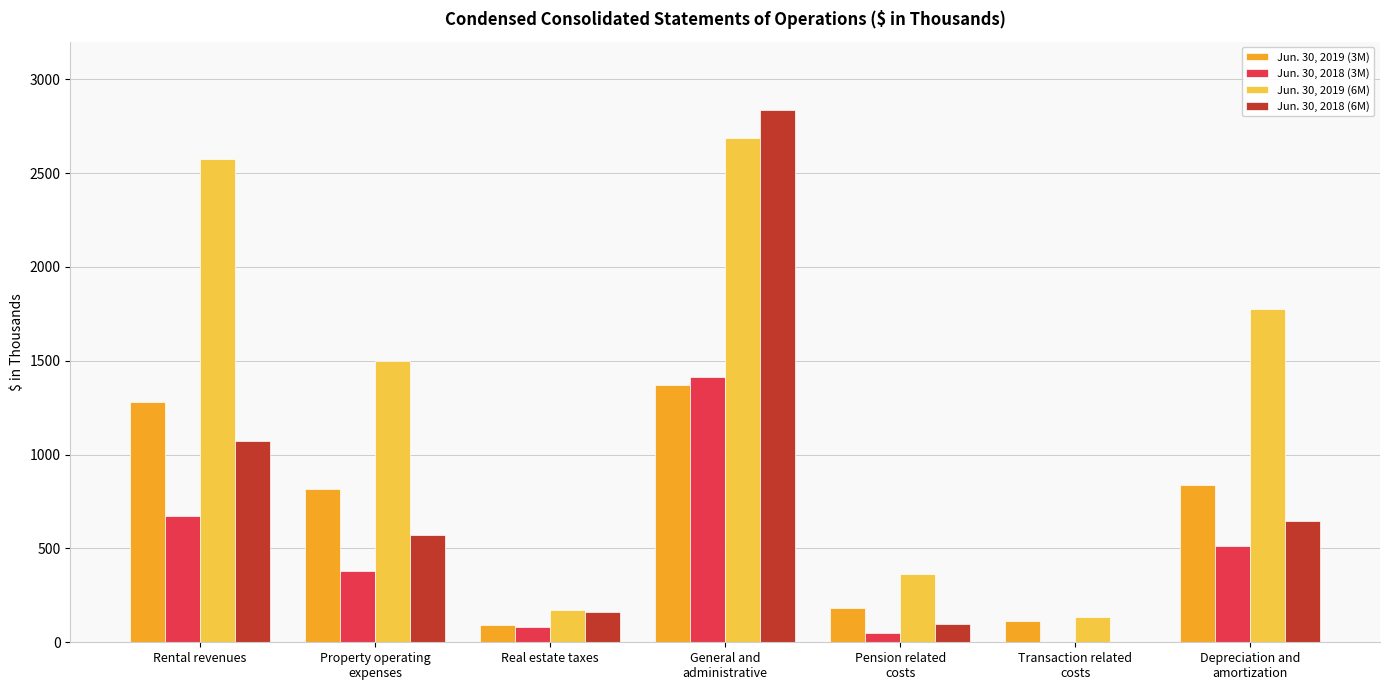

The value of Jun. 30, 2018 (6M) at General and
administrative is 571. True or false?

False